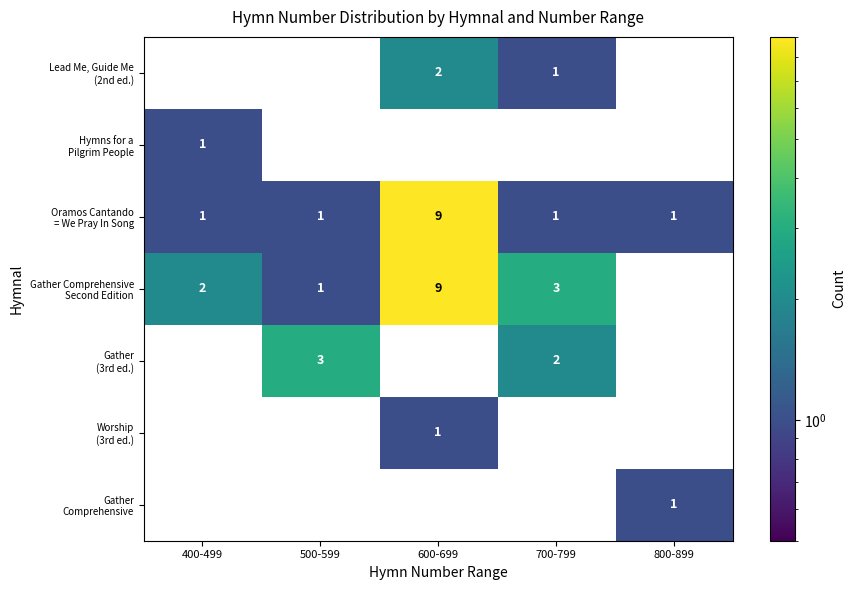

What is the spread (max minus min) of values at 700-799?

3